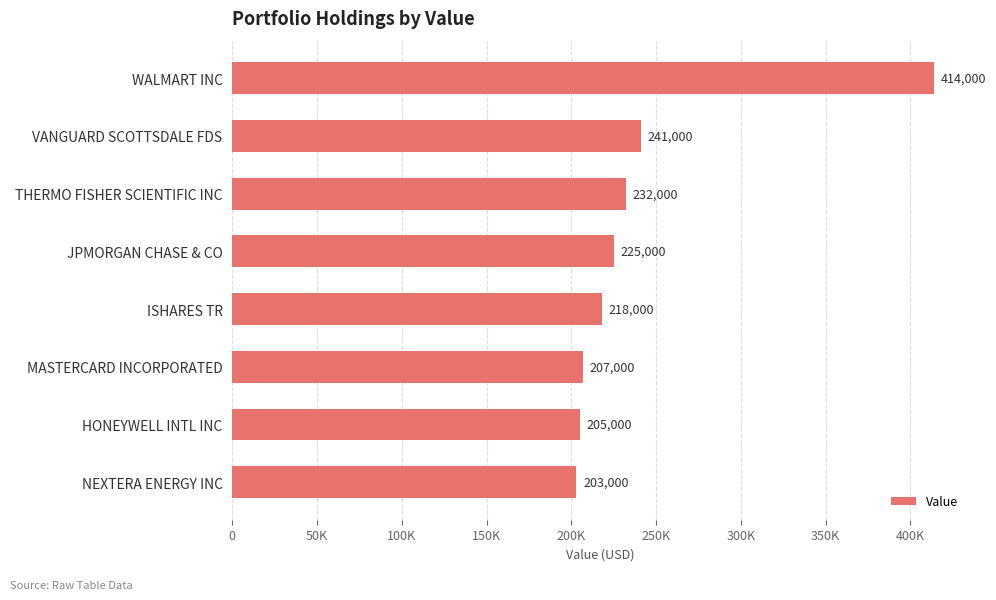

Does the chart contain any negative values?

No